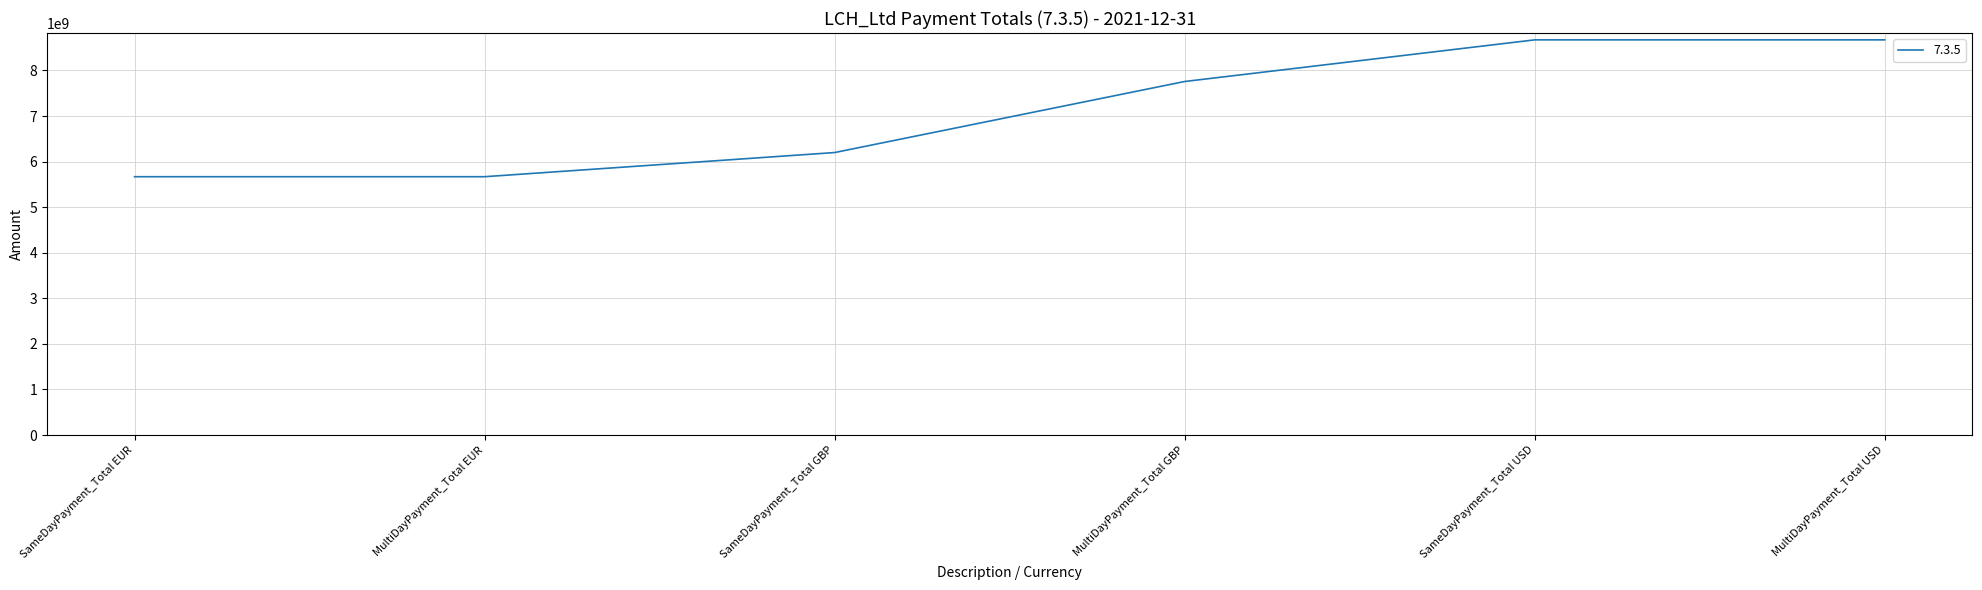

Where is the data nearest to the value 7169815000?

MultiDayPayment_Total GBP